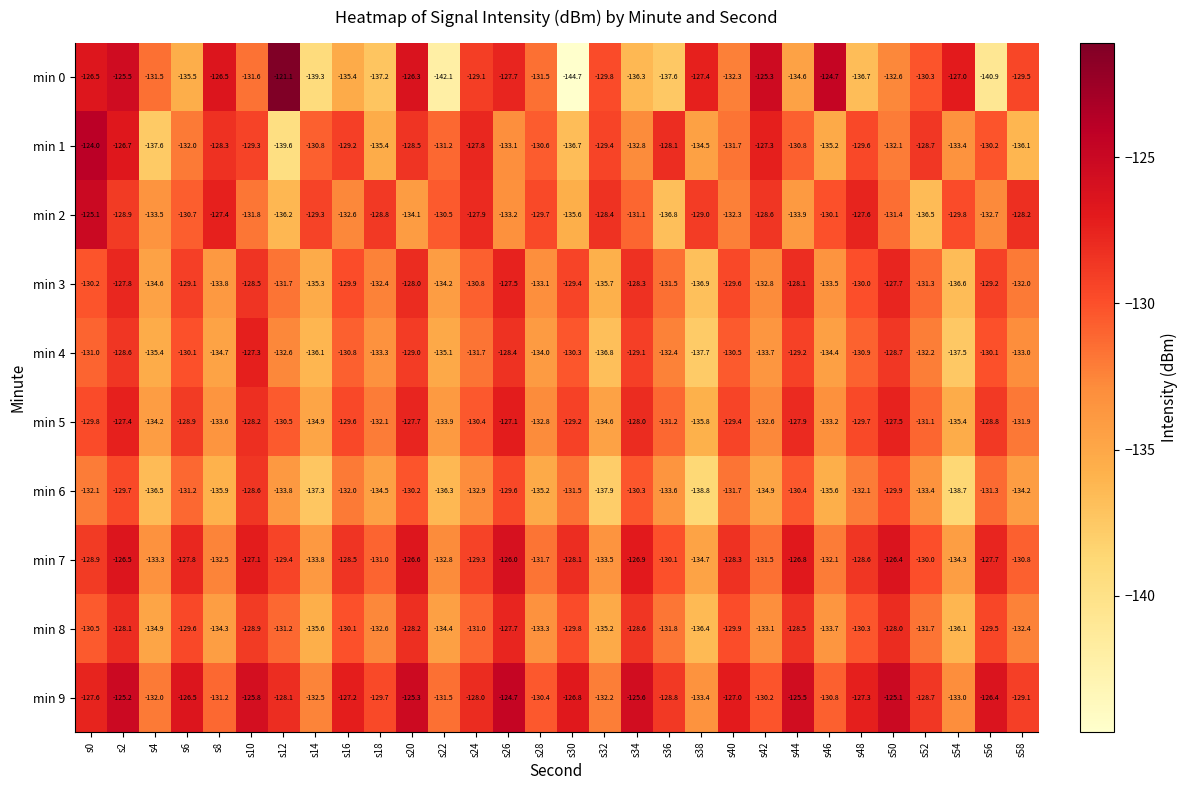

Read the min 4 value at s12.

-132.6